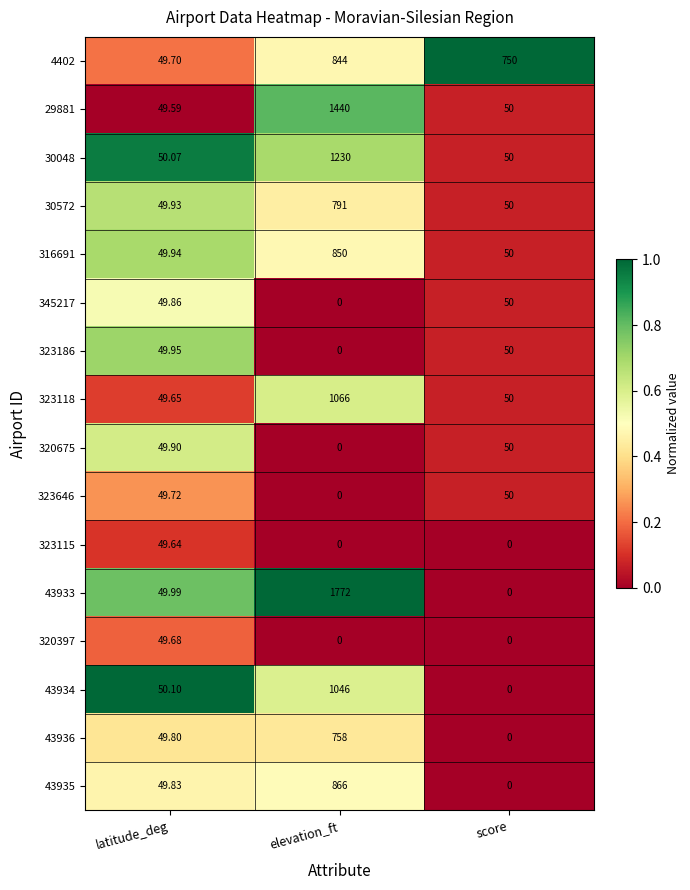

What is the total value across all series at elevation_ft?

10663.0